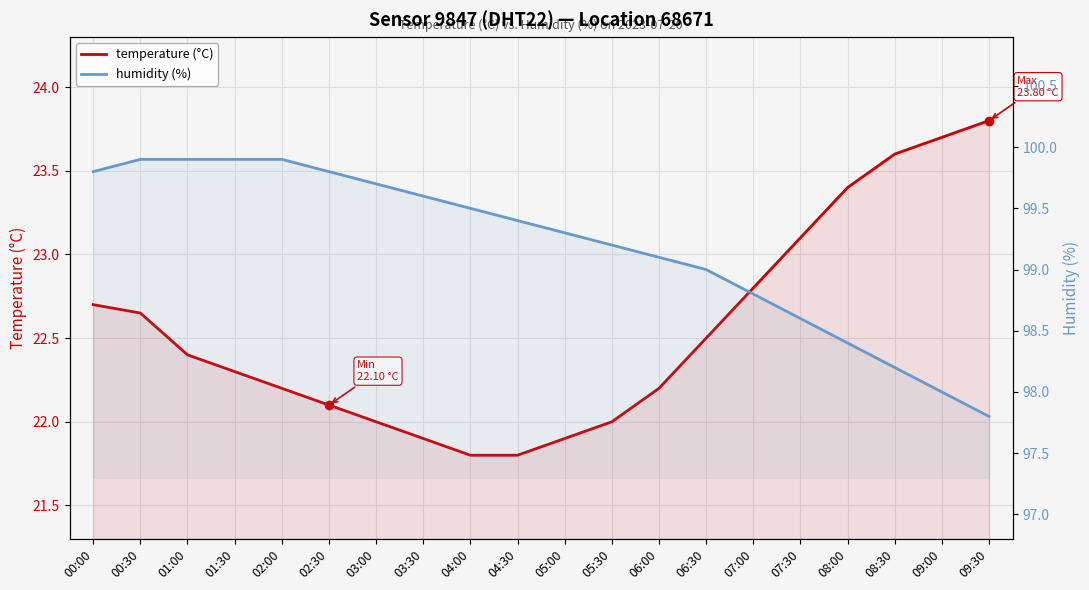

Does the chart display data point markers on the line(s)?

No